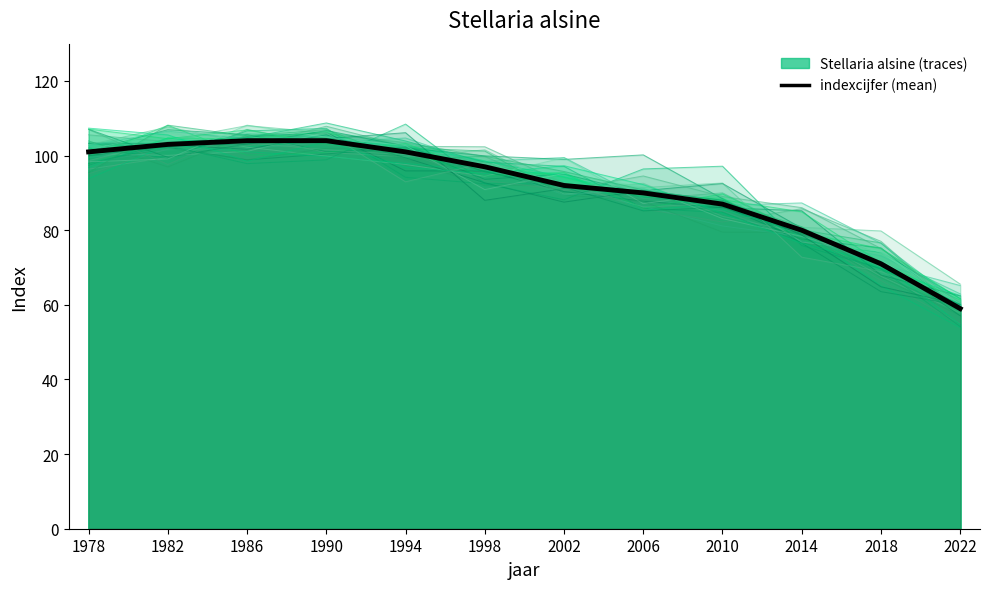

What is the maximum value shown in the chart?

104